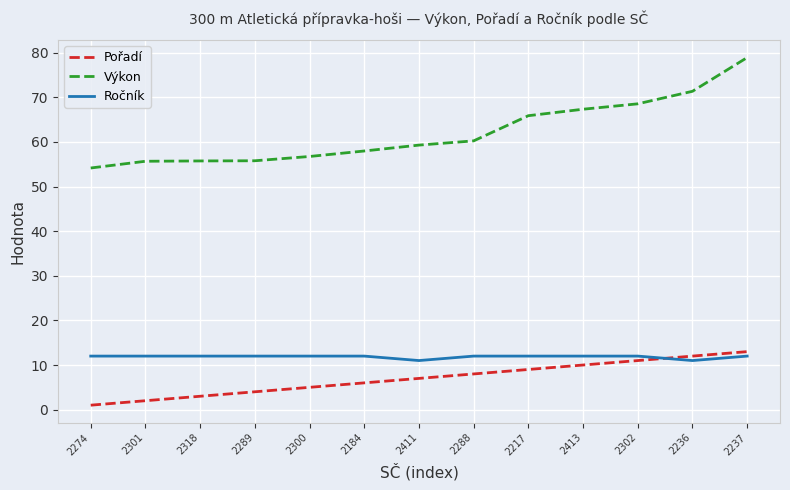

The value of Ročník at 2300 is 15.8. True or false?

False